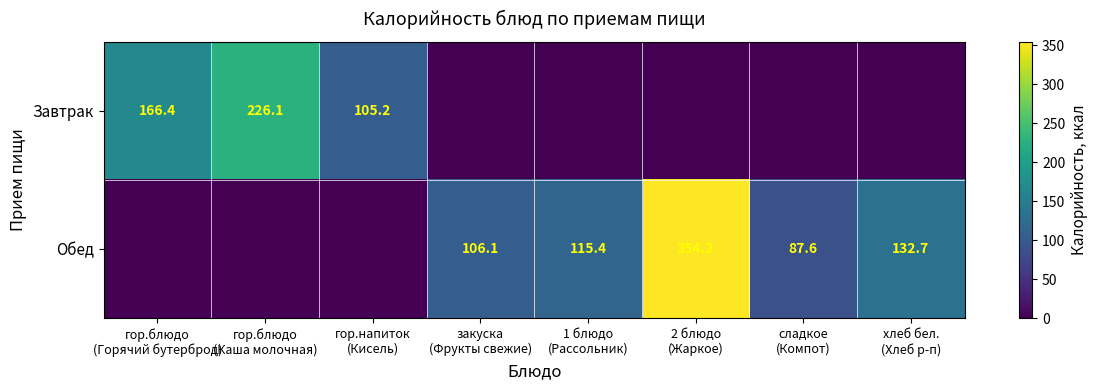

At which category is the sum across all series the highest?

2 блюдо
(Жаркое)